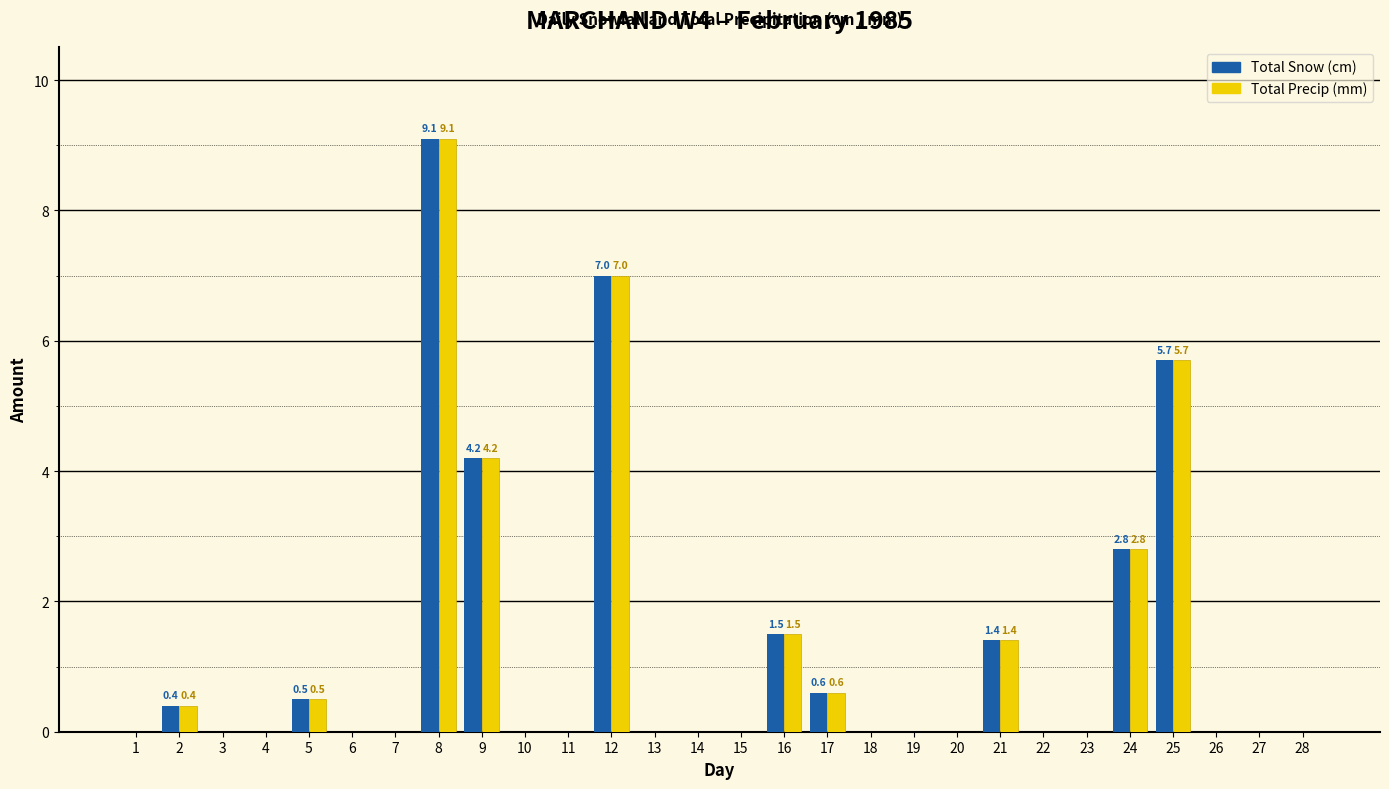

What is the approximate value of Total Precip (mm) at 9?

4.2